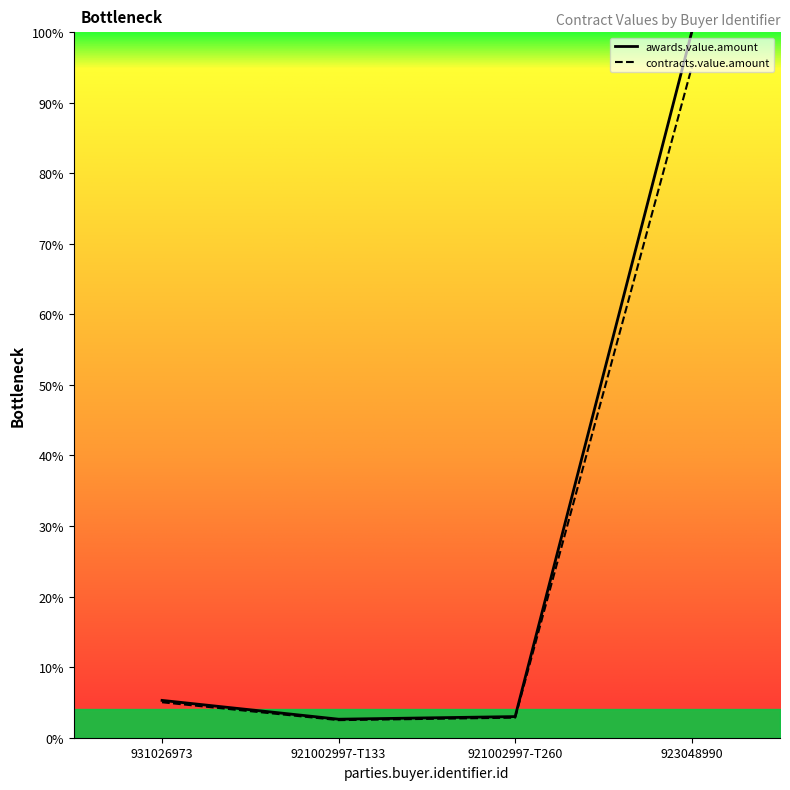

List the labels in order of contracts.value.amount value, largest first.

923048990, 931026973, 921002997-T260, 921002997-T133